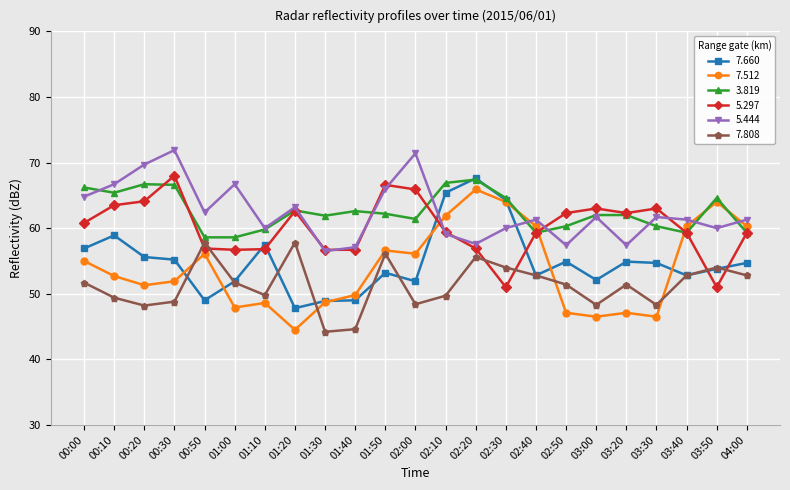

Which series has the largest range (max minus min)?

7.512